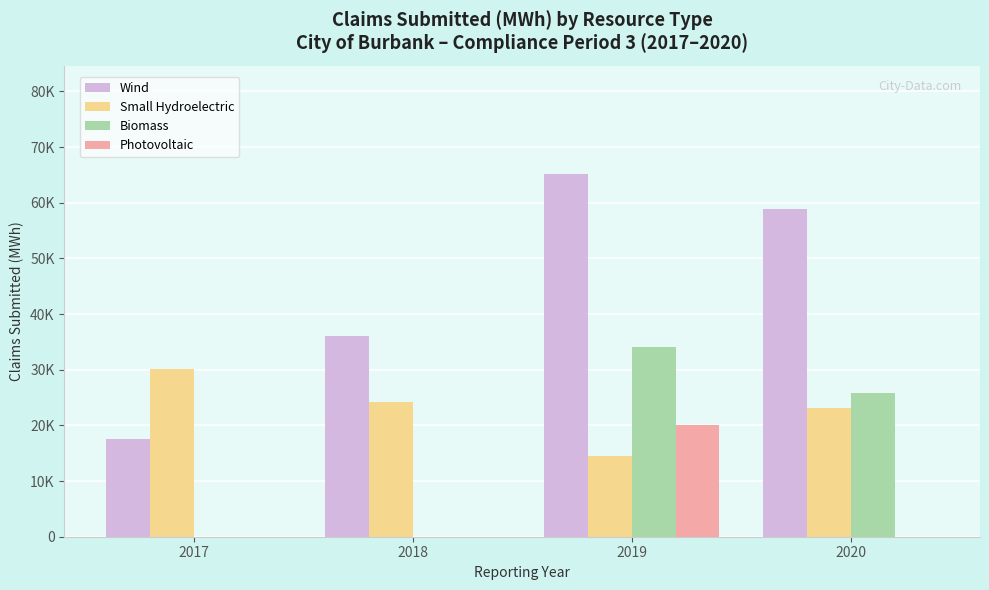

Does the chart contain stacked bars?

No